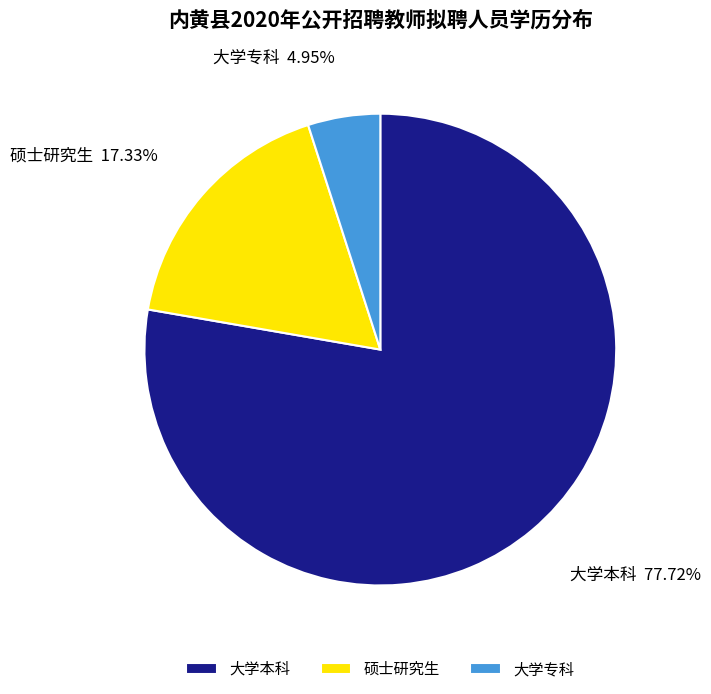

Which has a higher value, 大学本科 or 硕士研究生?

大学本科